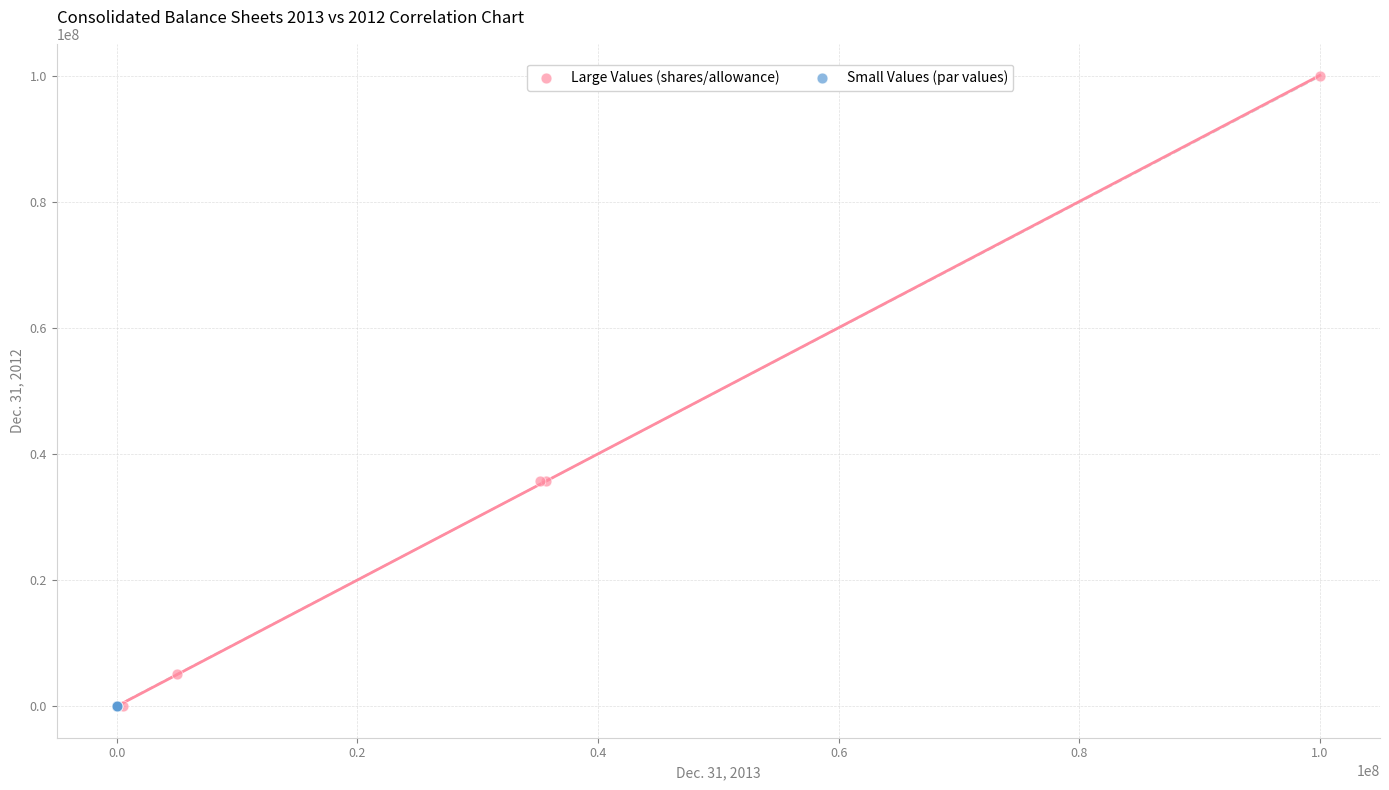

Which series has the largest Y range (max minus min)?

Large Values (shares/allowance)